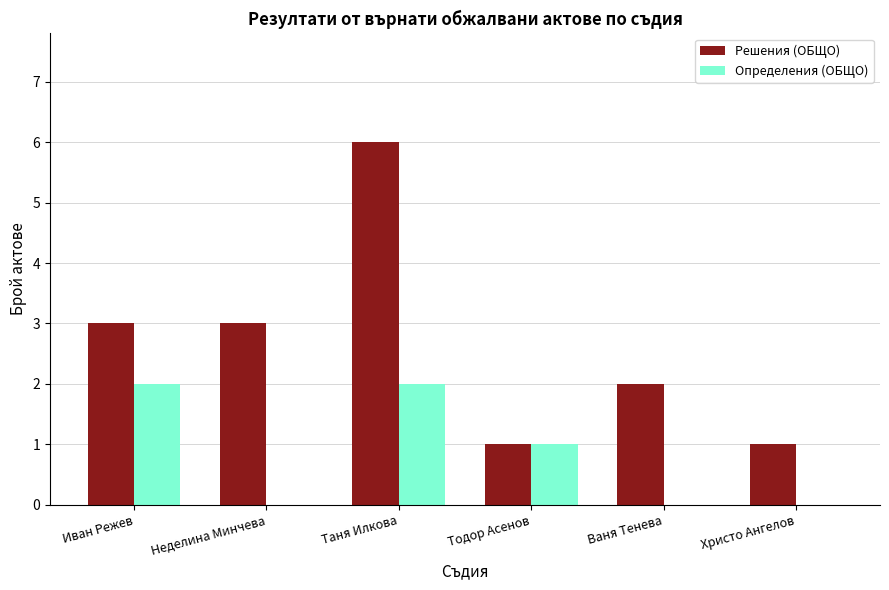

The Решения (ОБЩО) series shows 1 at Тодор Асенов. True or false?

True